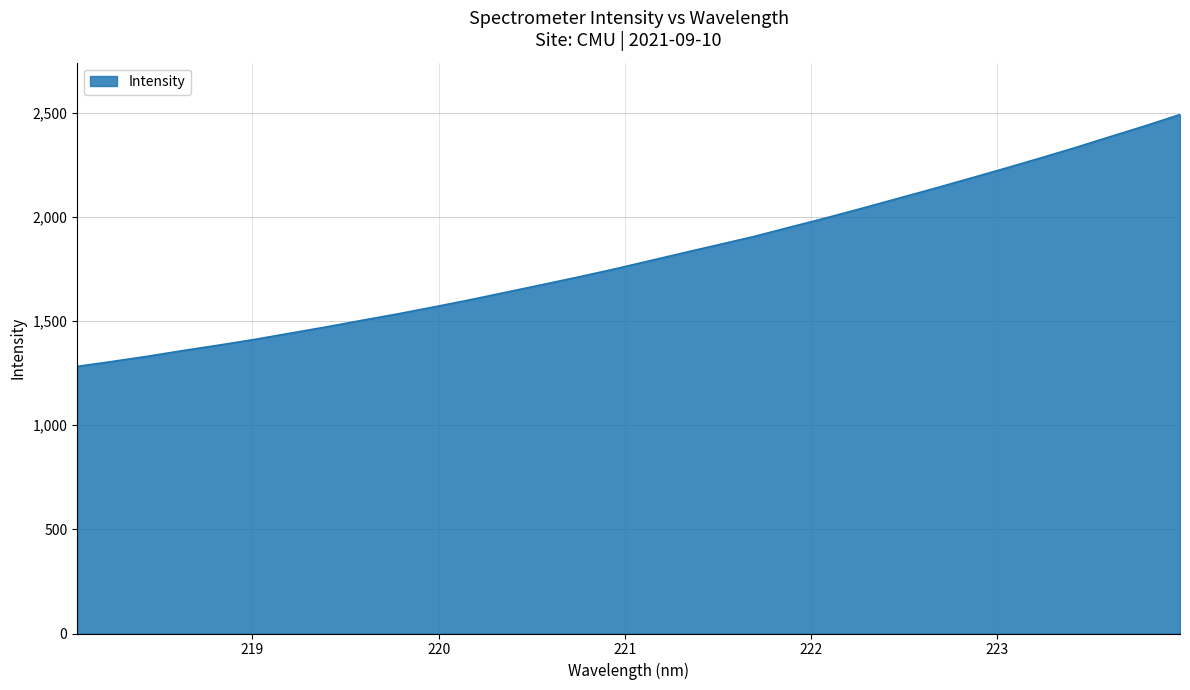

What is the greatest value displayed?

2490.2